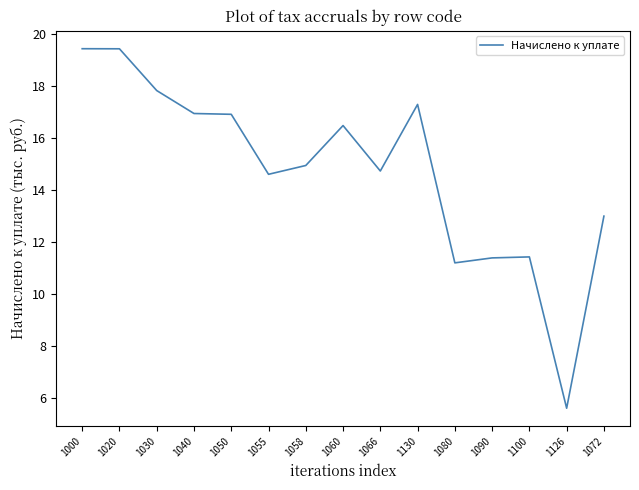

Reading left to right, extract all data points from this chart.

1000=19.4	1020=19.4	1030=17.8	1040=16.9	1050=16.9	1055=14.6	1058=14.9	1060=16.5	1066=14.7	1130=17.3	1080=11.2	1090=11.4	1100=11.4	1126=5.6	1072=13.0